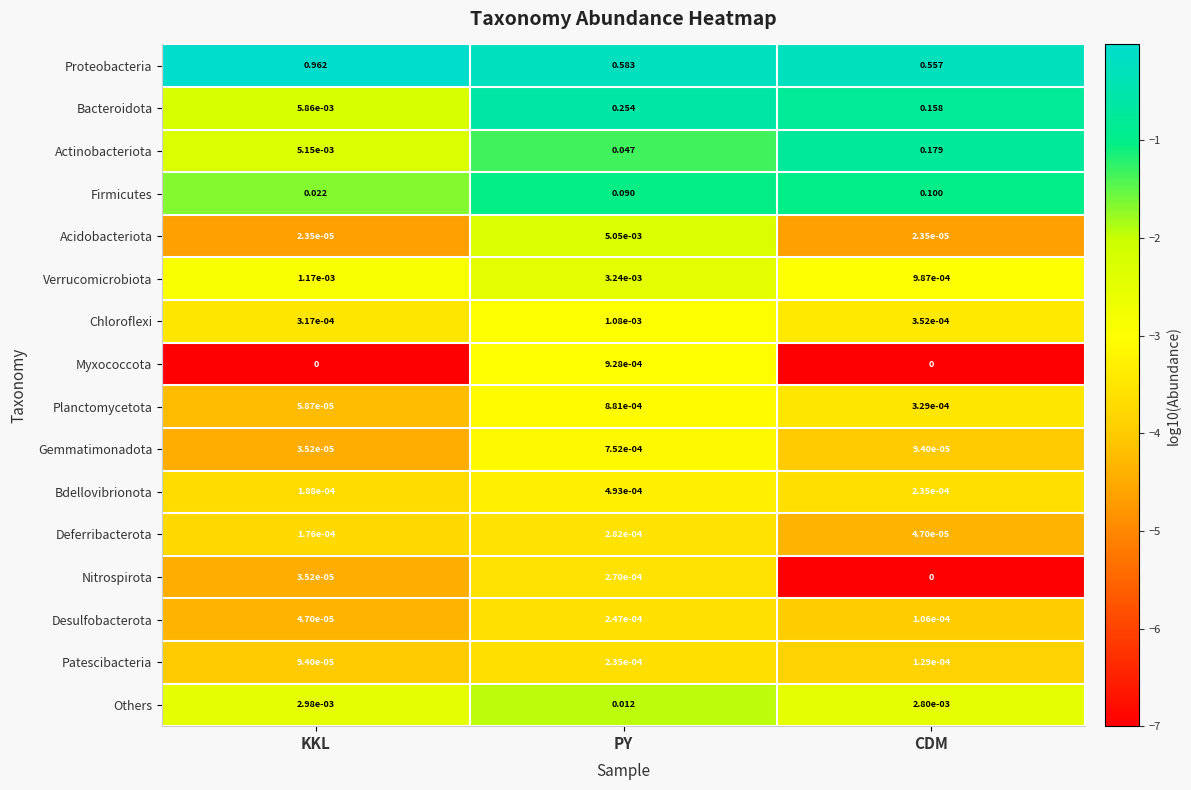

Which category has the highest value in the Others series?

PY